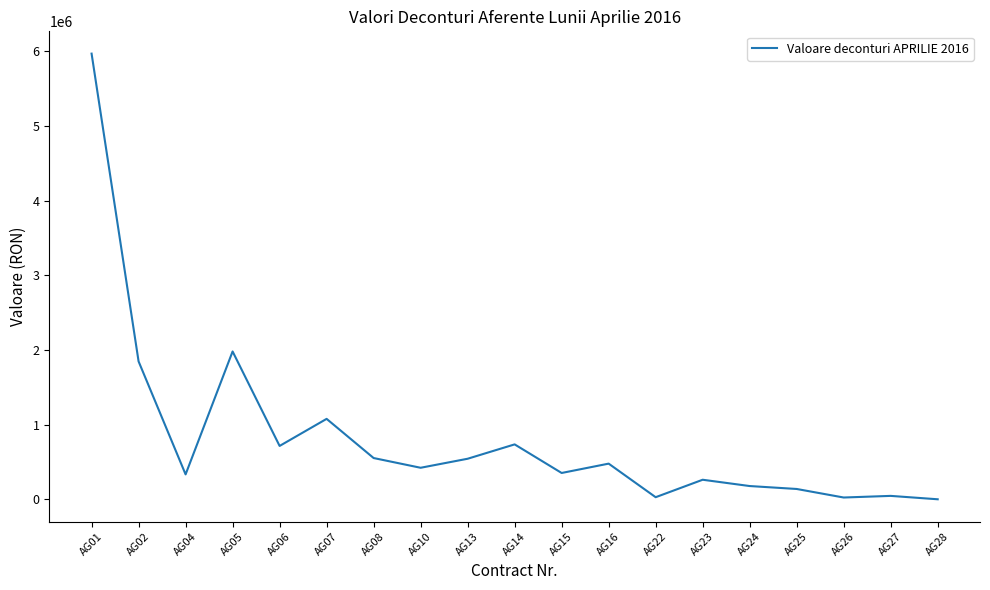

What is the change in value from AG07 to AG13?

-533834.2